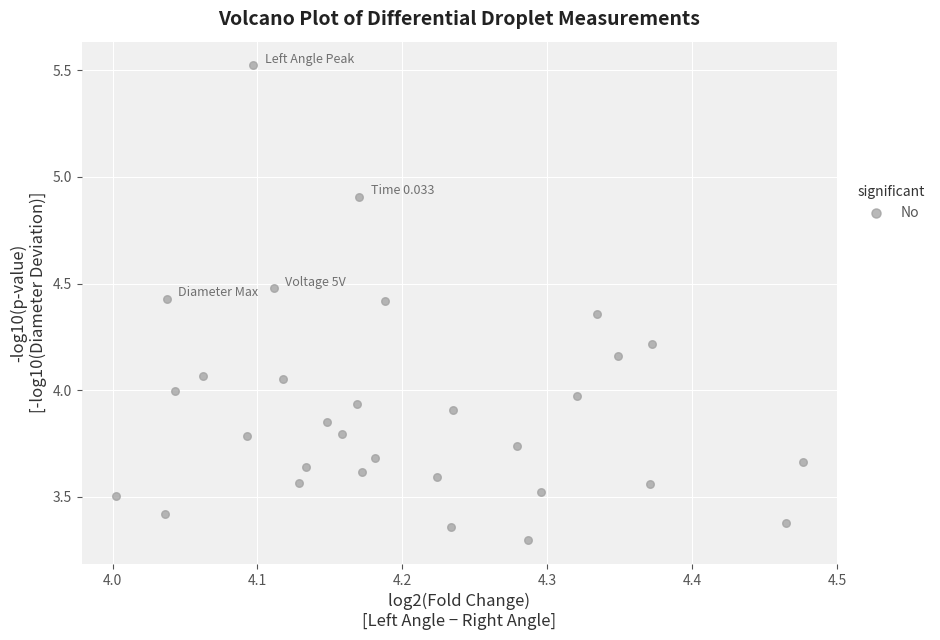

What is the range of X values (max minus min)?

0.5